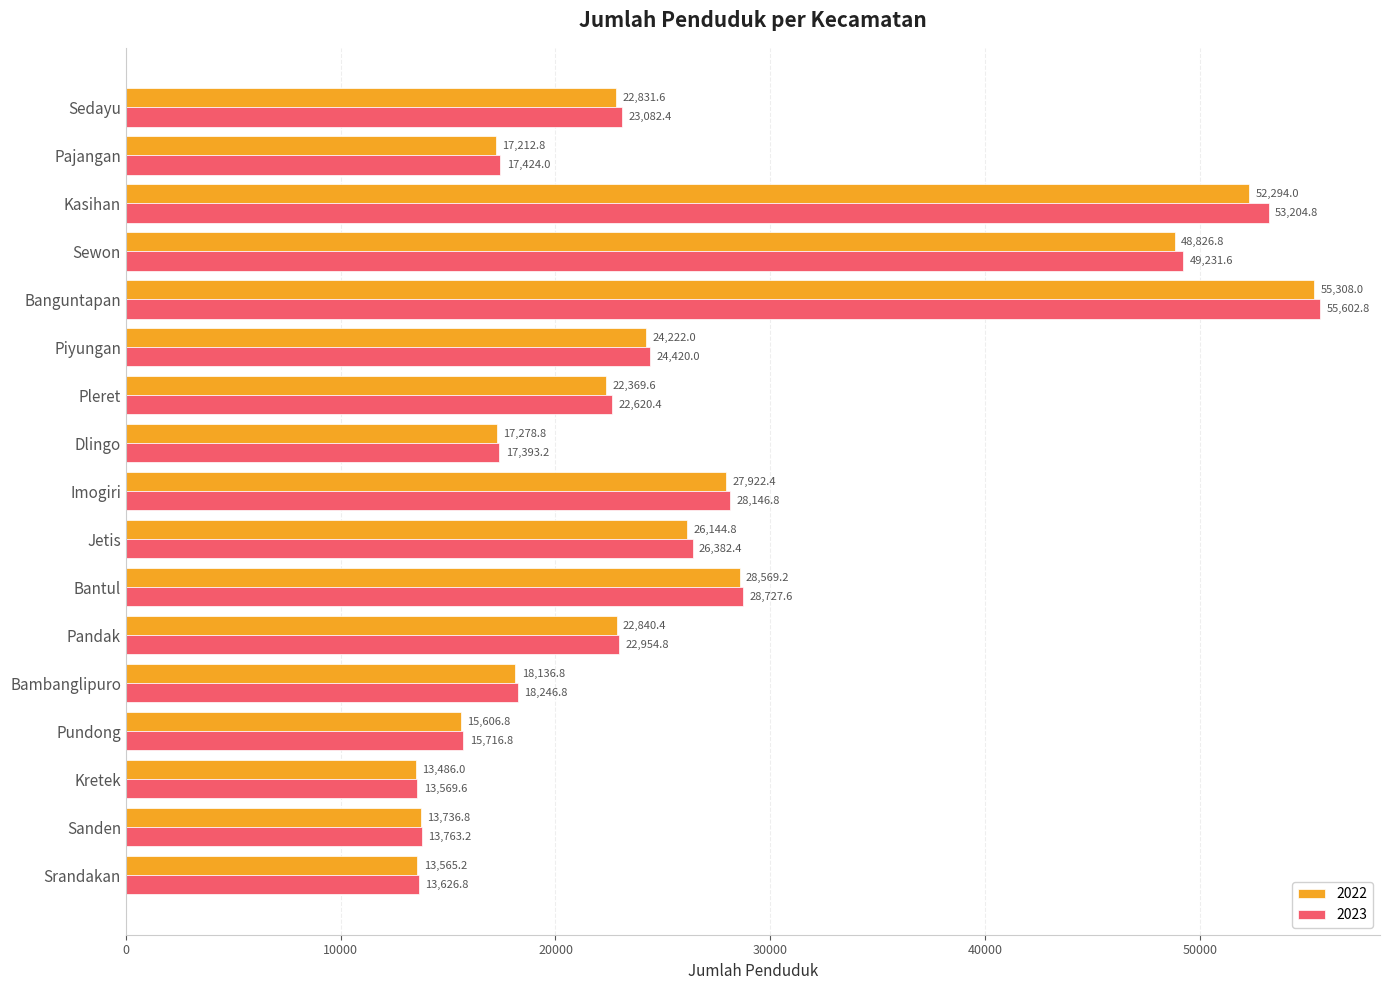

What is the spread (max minus min) of values at Pajangan?

211.2